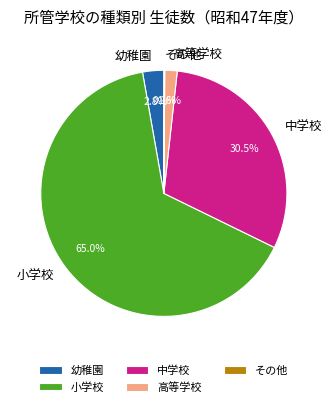

Which has a higher value, 小学校 or 幼稚園?

小学校